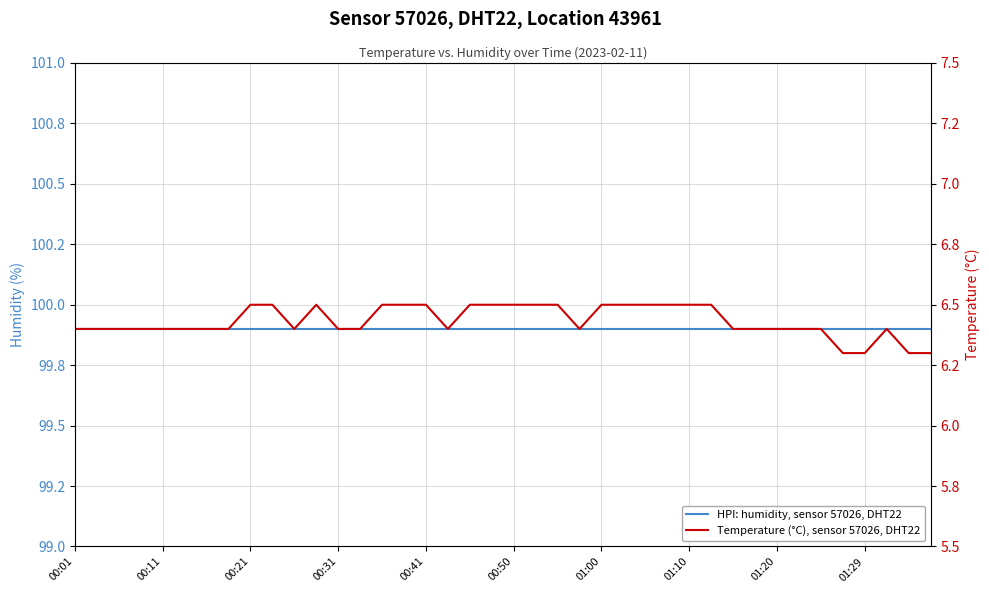

What value does the HPI: humidity, sensor 57026, DHT22 series have at 00:01?

99.9